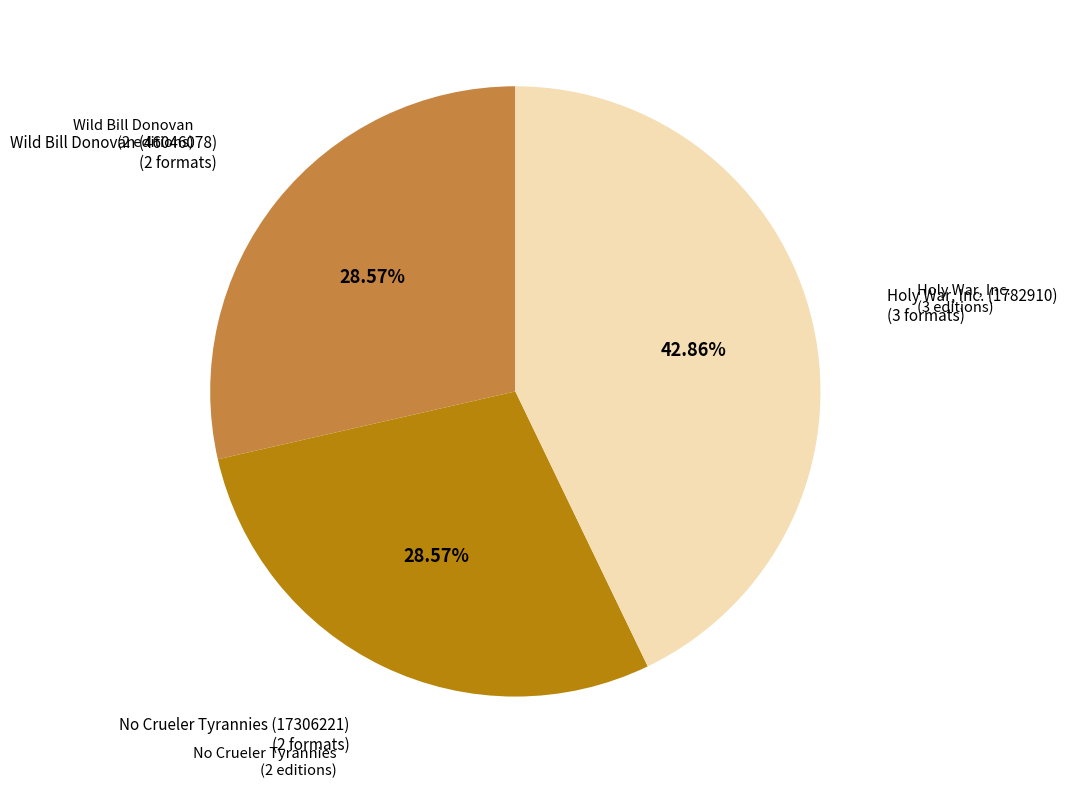

What is the total percentage of No Crueler Tyrannies (17306221) and Holy War, Inc. (1782910)?

71.4%